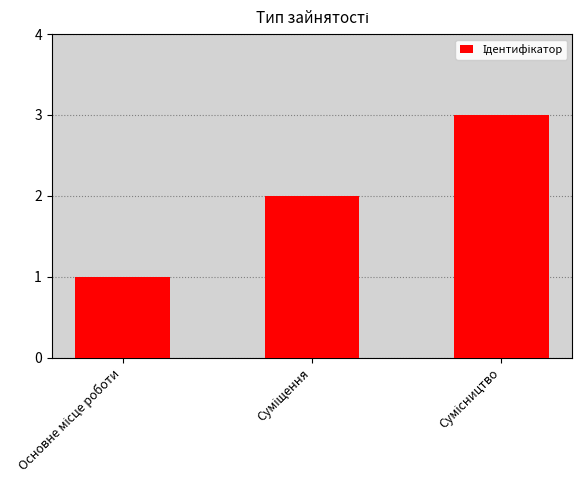

Does the chart contain stacked bars?

No